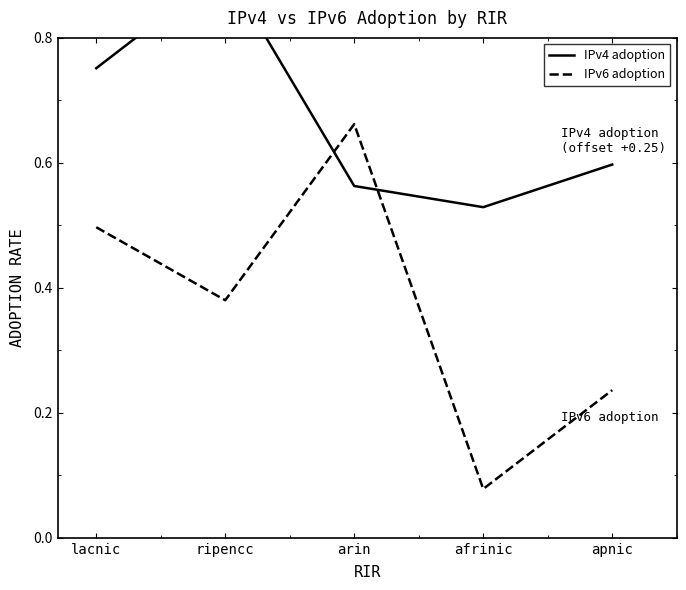

At which category does IPv4 adoption reach its first local valley?

afrinic